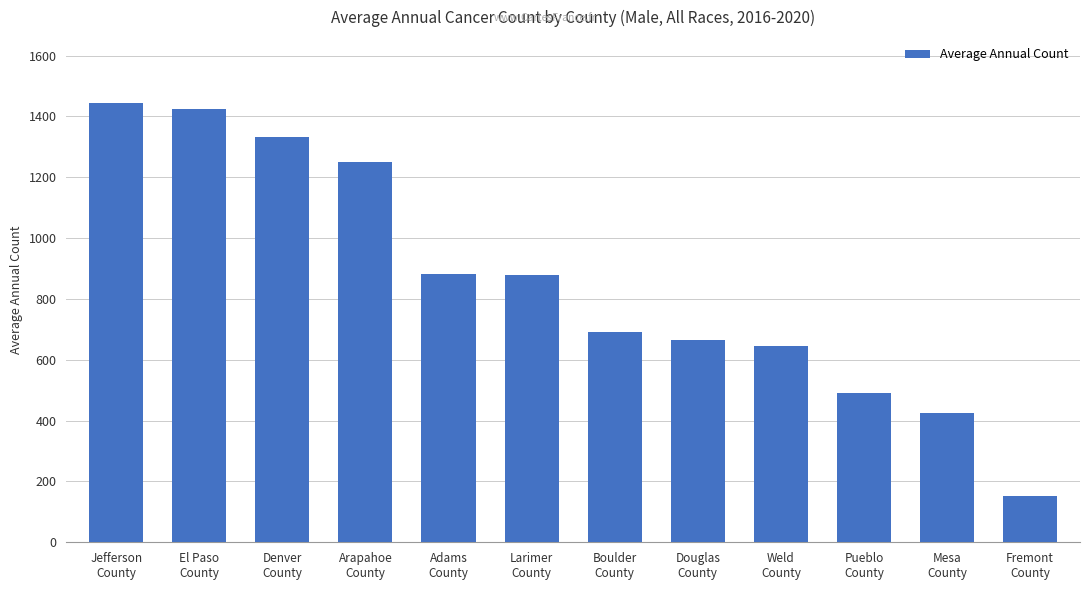

Are the bars horizontal?

No